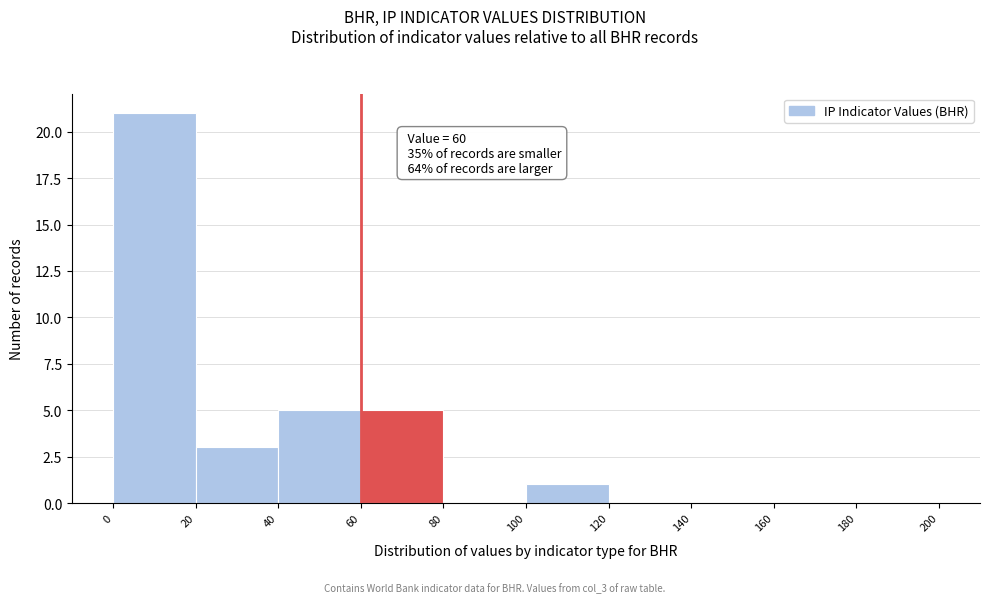

Which range on the x-axis has the tallest bar?

0 to 20